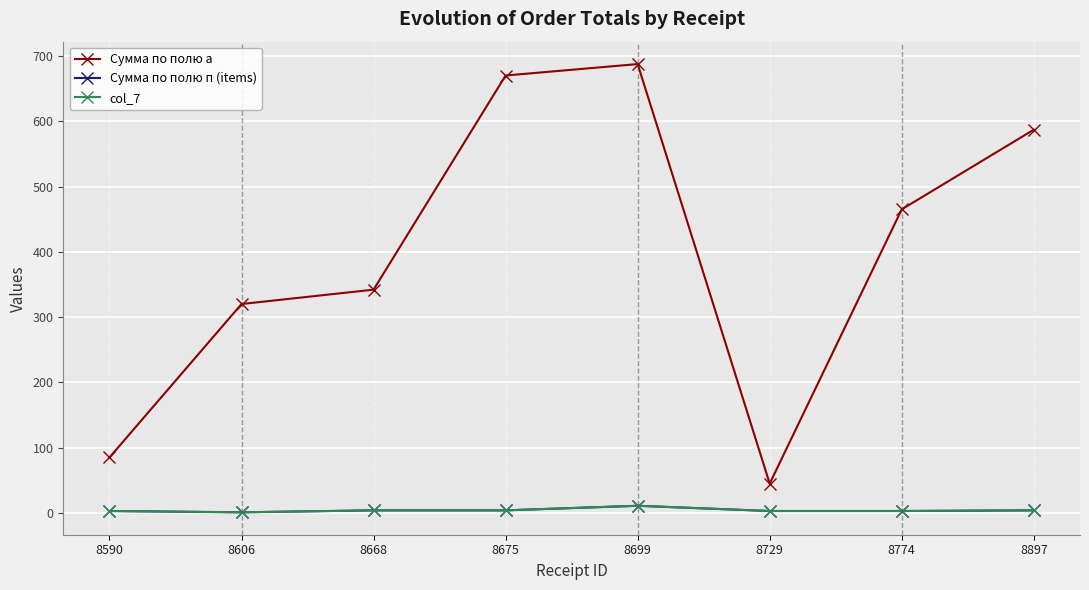

Which series has the largest total across all categories?

Сумма по полю а